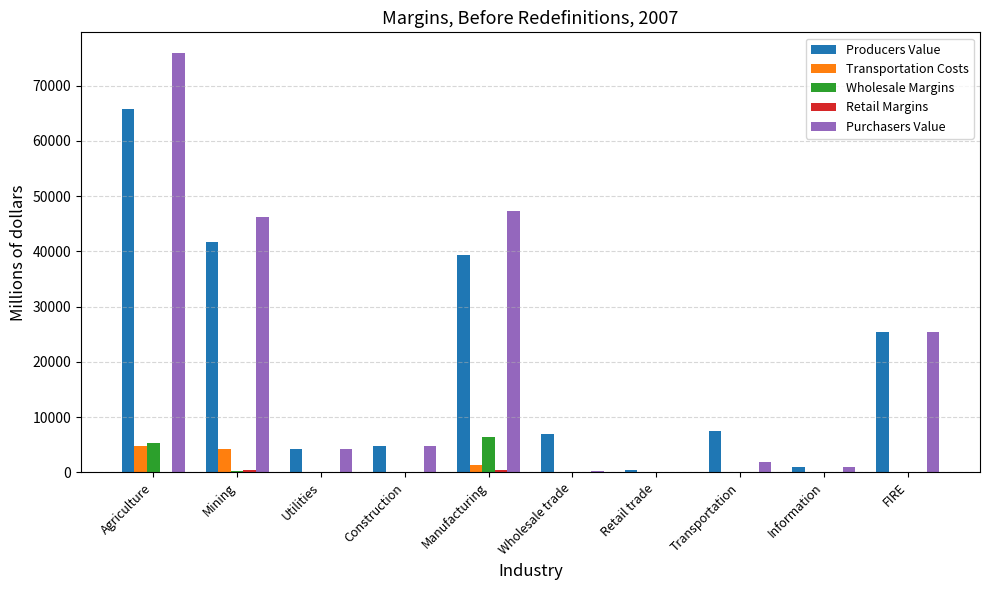

How many distinct data groups are displayed?

5